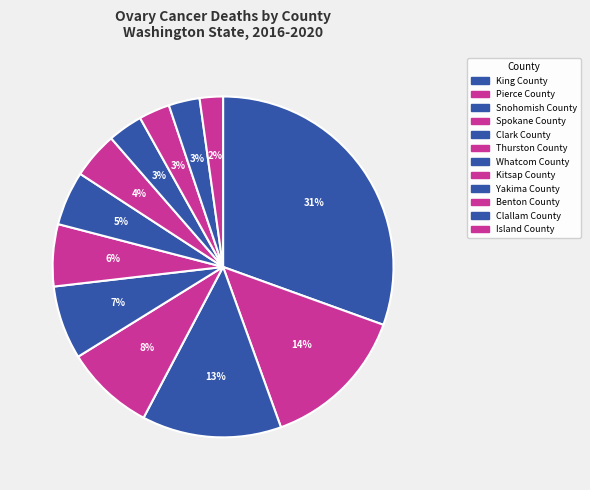

Count the number of slices in the pie.

12